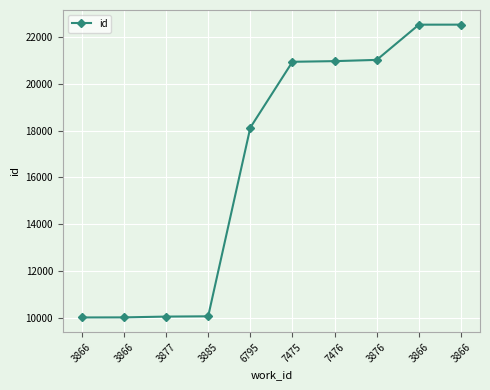

How many lines are shown in the chart?

1